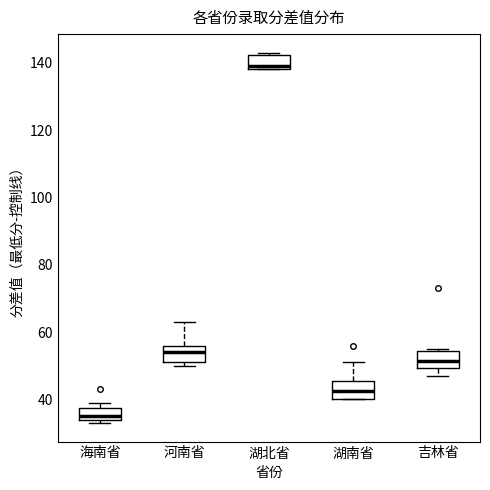

Where is the lower edge of the box for 湖南省 on the y-axis? The values are not printed on the chart, so give them approximately, as read against the axis.

40